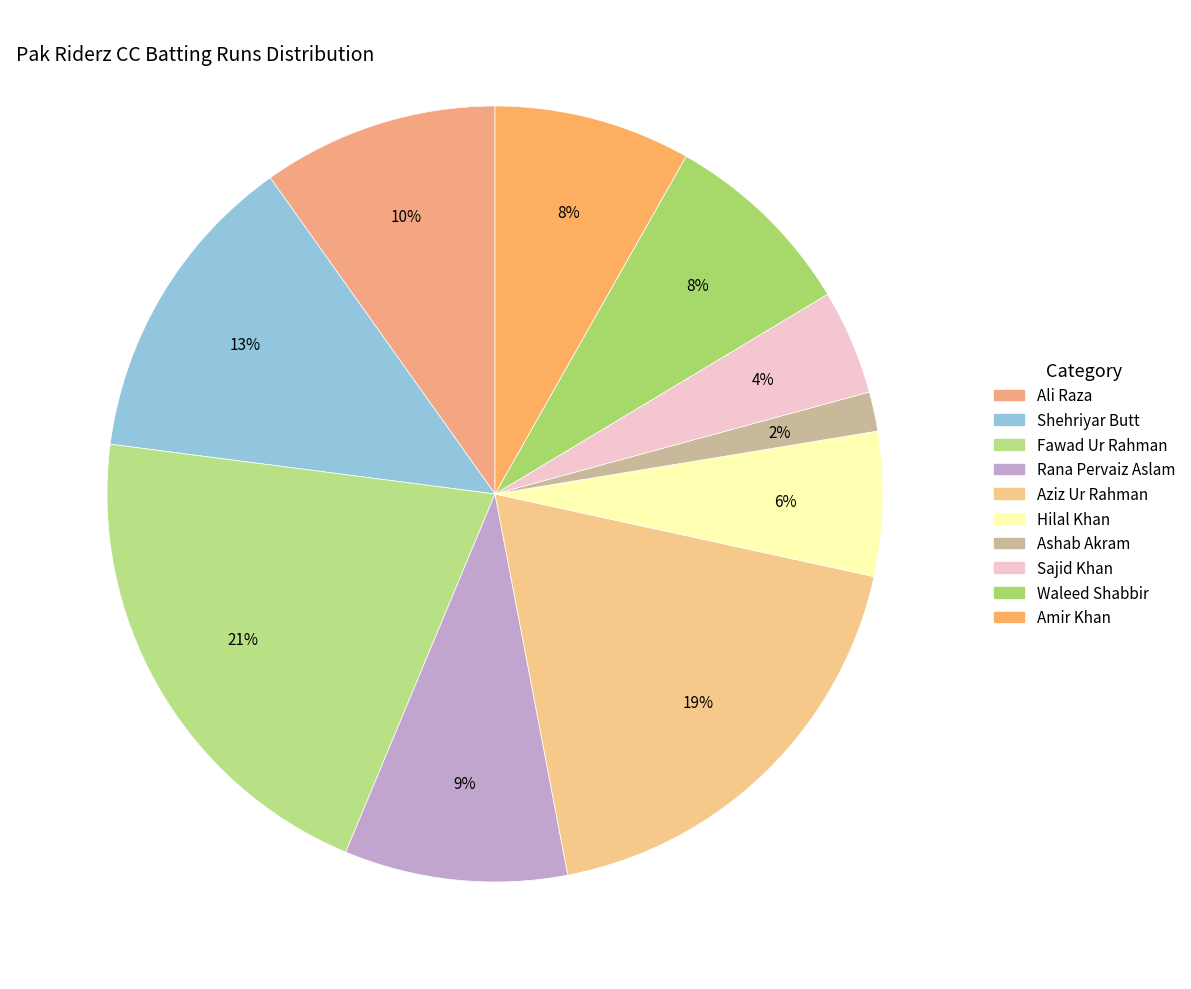

What percentage is the Aziz Ur Rahman slice, to the nearest percent?

19%